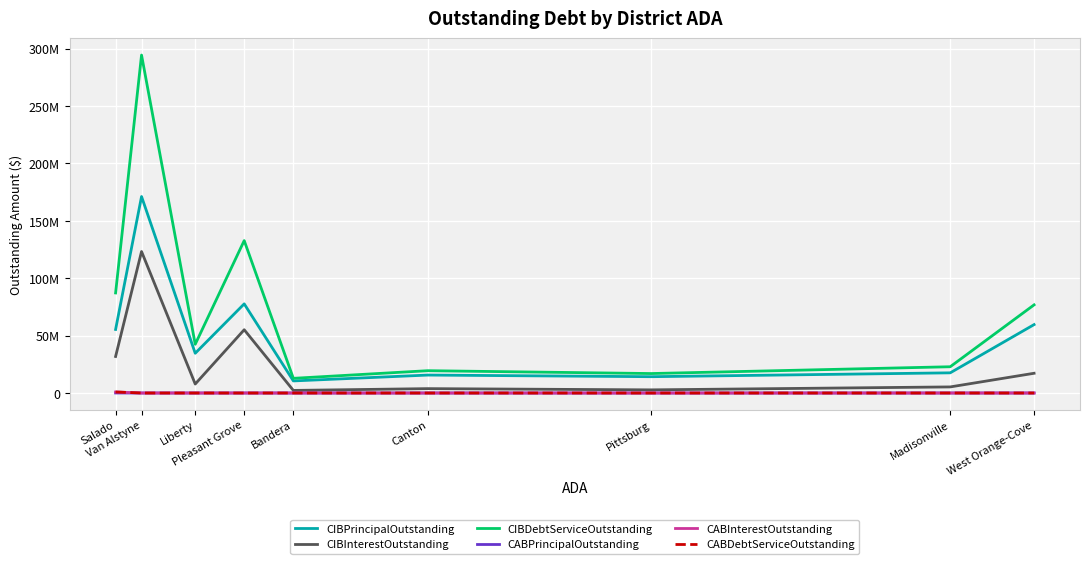

Reading left to right, list all the values displayed in this chart.

CIBPrincipalOutstanding: 55360000.0	171175000.0	34630000.0	77660000.0	10530000.0	15632000.0	14215000.0	17580000.0	59600000.0
CIBInterestOutstanding: 31817237.5	123254230.3	7825568.6	55116317.2	2260075.0	3813871.8	2745962.5	5307525.0	17198885.0
CIBDebtServiceOutstanding: 87177237.5	294429230.3	42455568.6	132776317.2	12790075.0	19445871.8	16960962.5	22887525.0	76798885.0
CABPrincipalOutstanding: 30000.0	0.0	0.0	0.0	0.0	0.0	0.0	0.0	0.0
CABInterestOutstanding: 890000.0	0.0	0.0	0.0	0.0	0.0	0.0	0.0	0.0
CABDebtServiceOutstanding: 920000.0	0.0	0.0	0.0	0.0	0.0	0.0	0.0	0.0